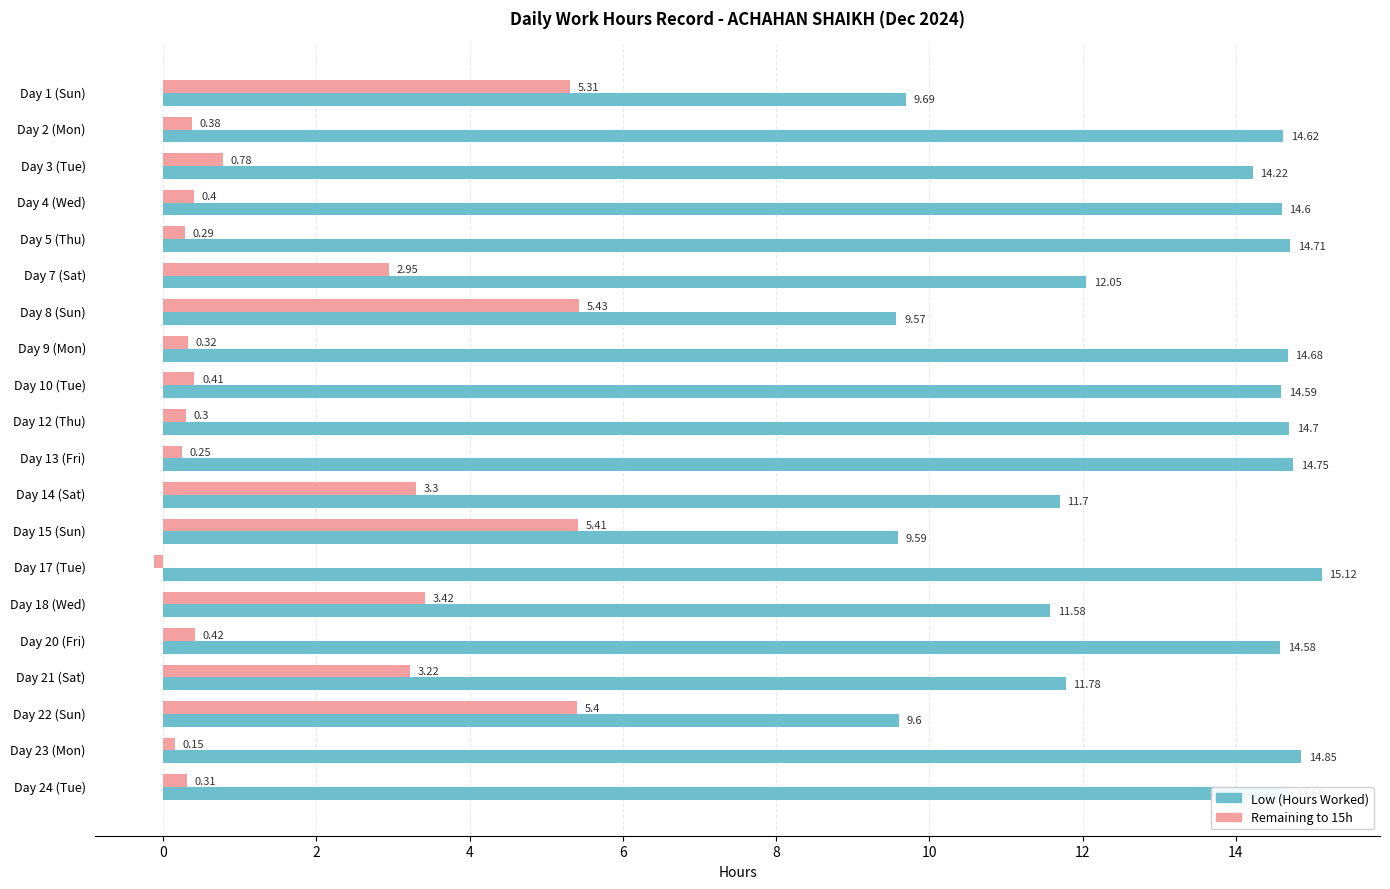

At how many categories does at least one series exceed 4?

20